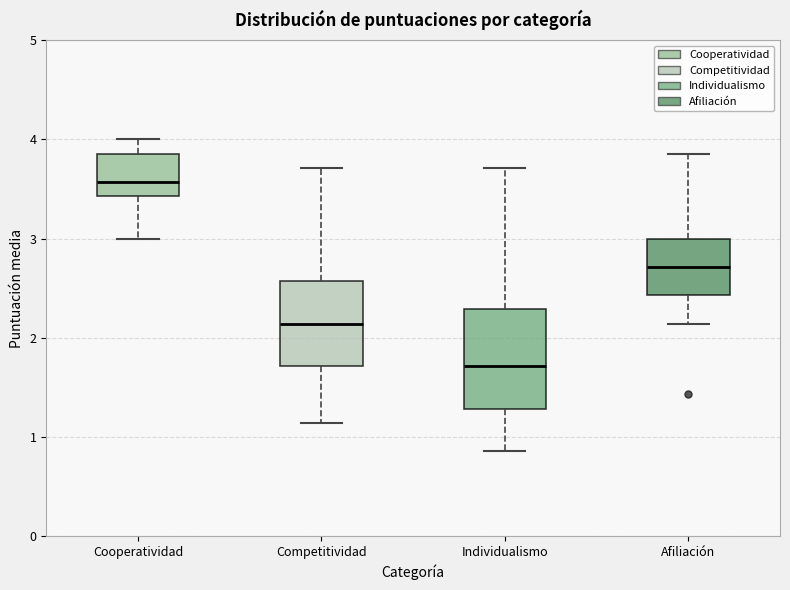

Reading left to right, transcribe this box plot: for each box, give where its median line is, the range the box spans, and where its two whiskers end, as read against the y-axis. The values are not printed on the chart, so give them approximately, as read against the axis.

Cooperatividad: median 3.6, box 3.4 to 3.9, whiskers 3.0 to 4.0
Competitividad: median 2.1, box 1.7 to 2.6, whiskers 1.1 to 3.7
Individualismo: median 1.7, box 1.3 to 2.3, whiskers 0.9 to 3.7
Afiliación: median 2.7, box 2.4 to 3.0, whiskers 2.1 to 3.9